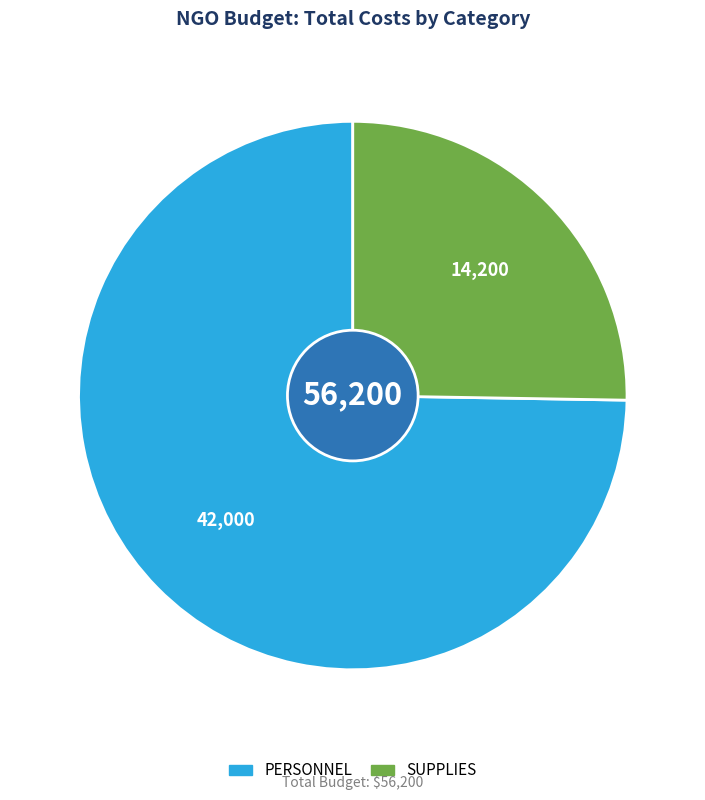

Is there any slice that represents more than half of the pie?

Yes